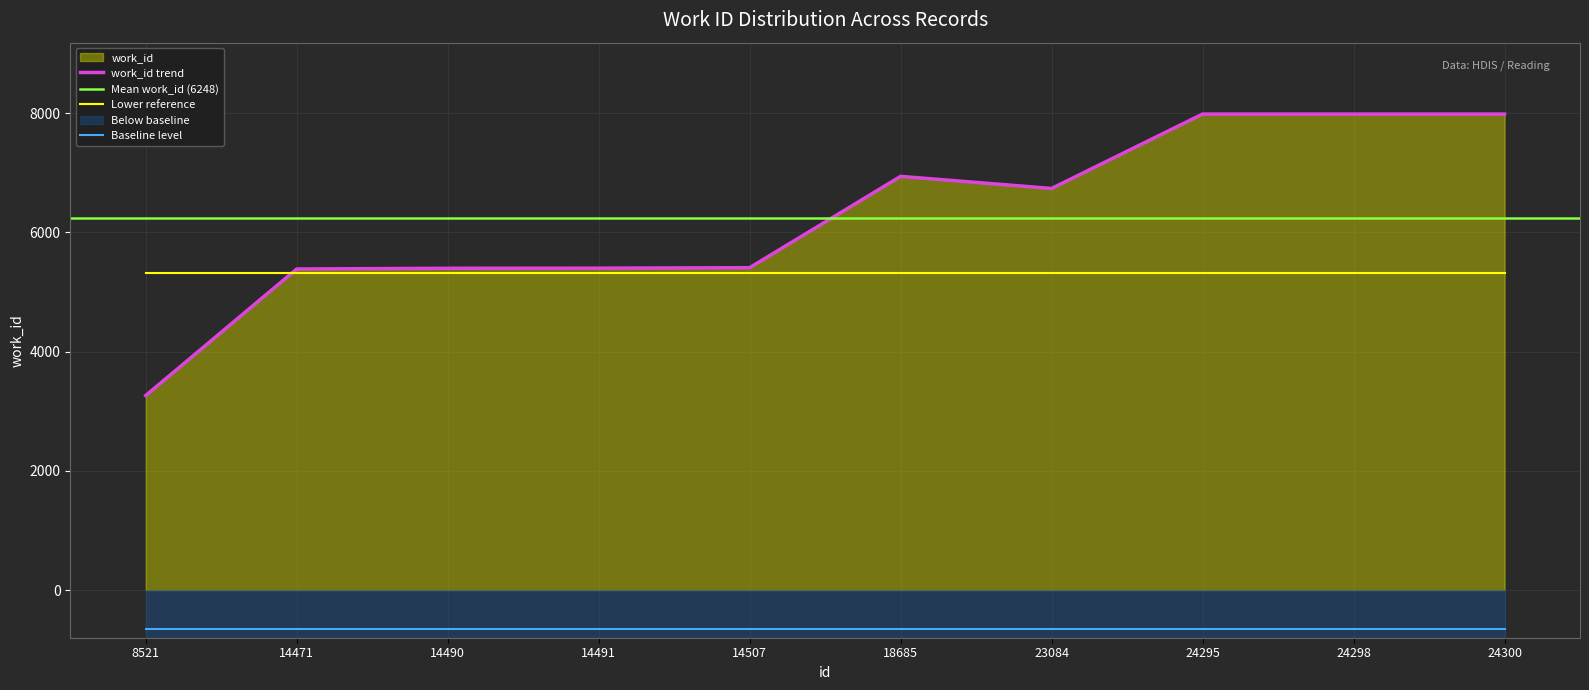

At which label does the data first exceed 6736?

18685